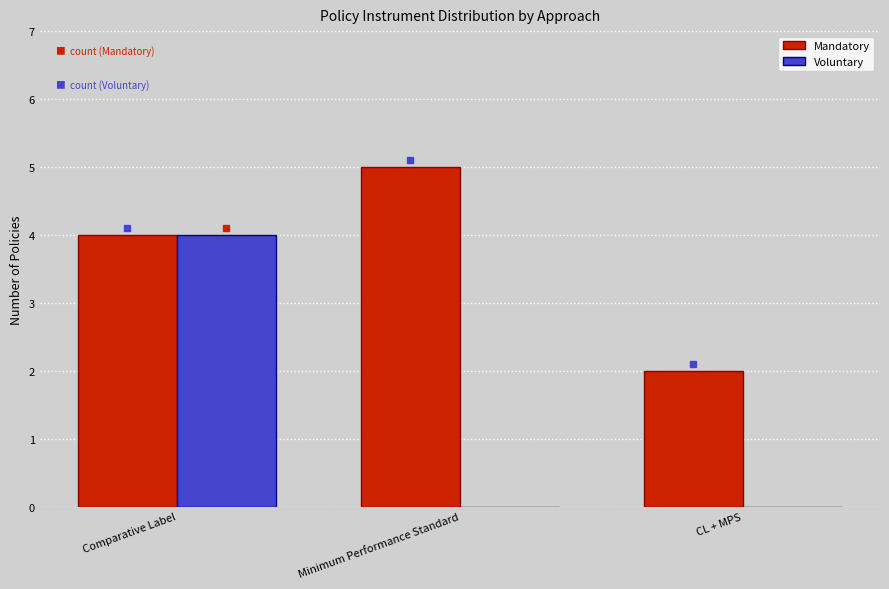

Which series has the largest total across all categories?

Mandatory